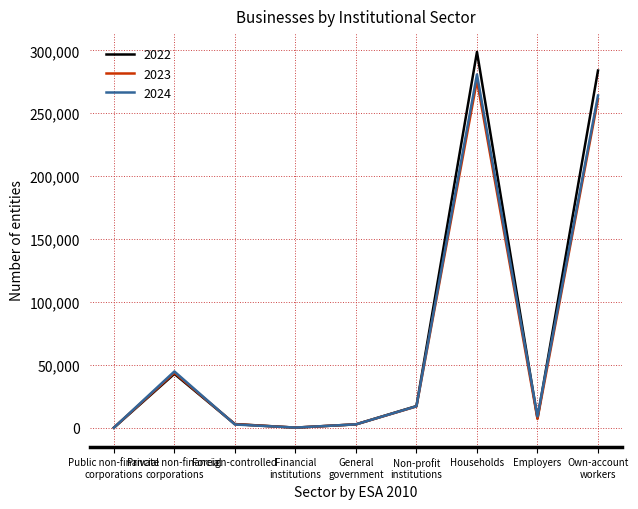

What is the greatest value displayed?

298754